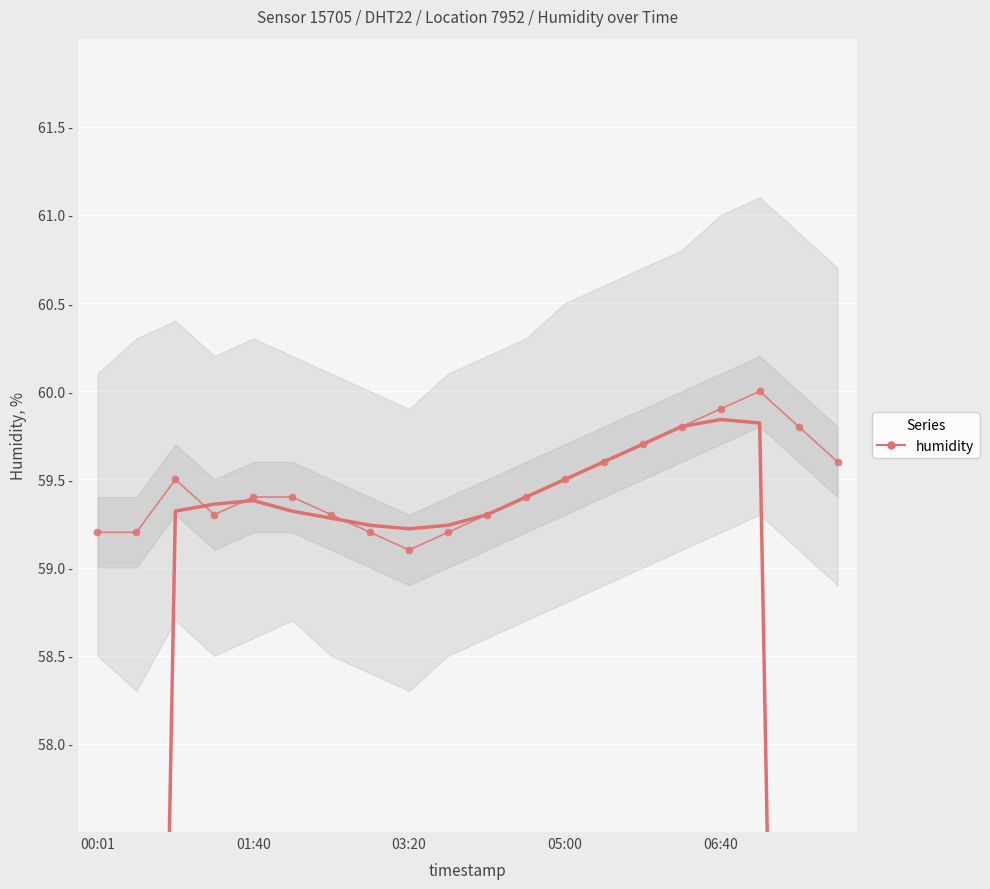

Where is the data nearest to the value 59?

03:20